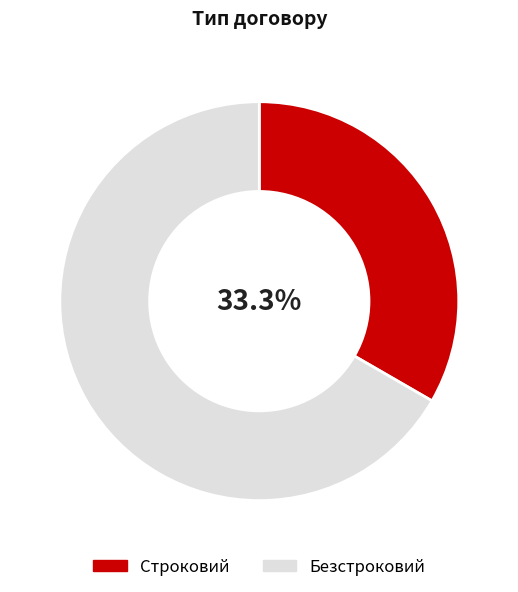

How many slices are in this pie chart?

2